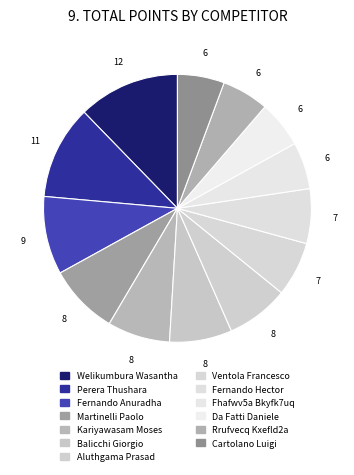

How many slices are in this pie chart?

13